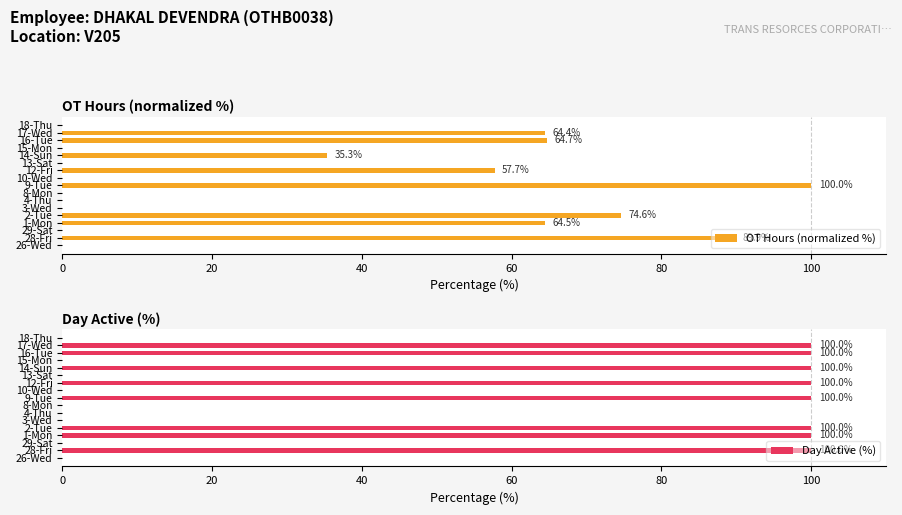

Where is OT Hours (normalized %) nearest to the value 50?

12-Fri